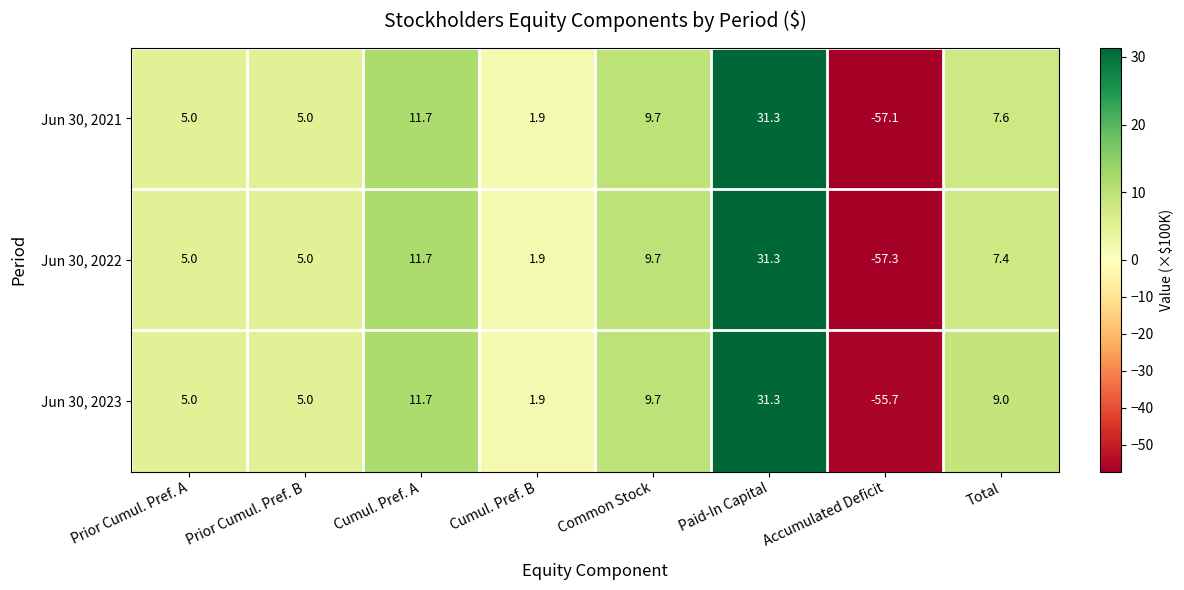

How many series are shown in this chart?

3